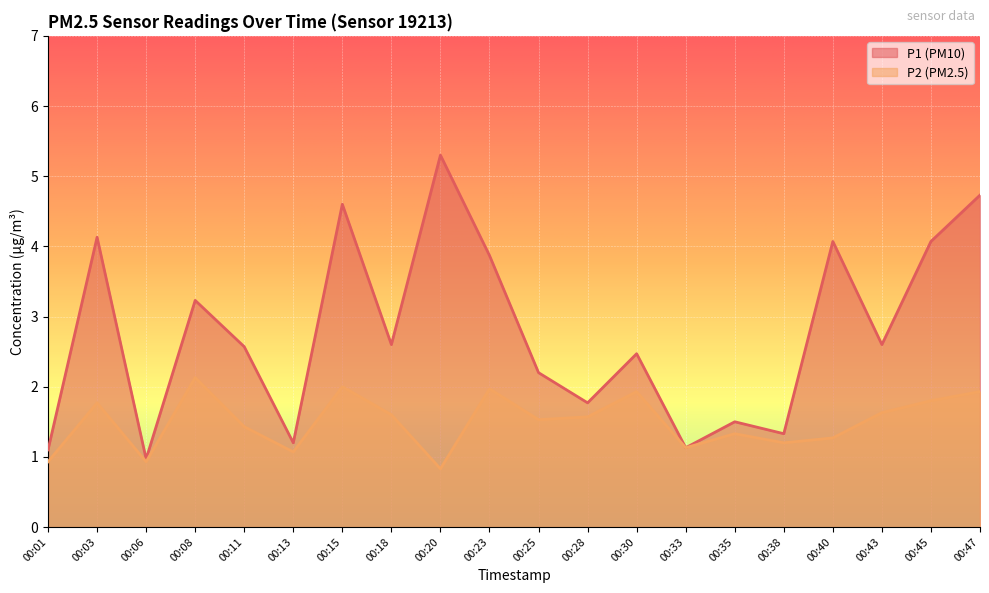

Reading left to right, extract all data points from this chart.

P1: 1.1	4.1	1.0	3.2	2.6	1.2	4.6	2.6	5.3	3.9	2.2	1.8	2.5	1.1	1.5	1.3	4.1	2.6	4.1	4.7
P2: 0.9	1.8	0.9	2.1	1.4	1.1	2.0	1.6	0.8	2.0	1.5	1.6	1.9	1.1	1.3	1.2	1.3	1.6	1.8	1.9